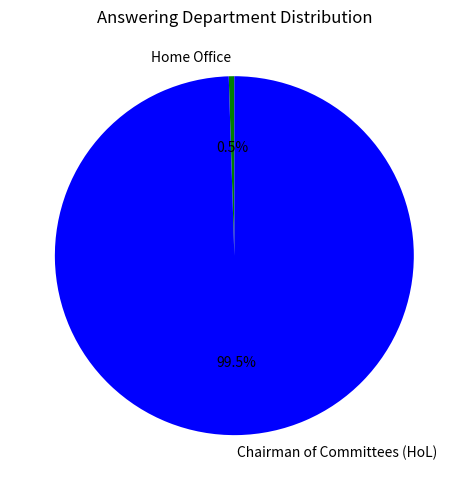

Between Chairman of Committees (HoL) and Home Office, which is larger?

Chairman of Committees (HoL)